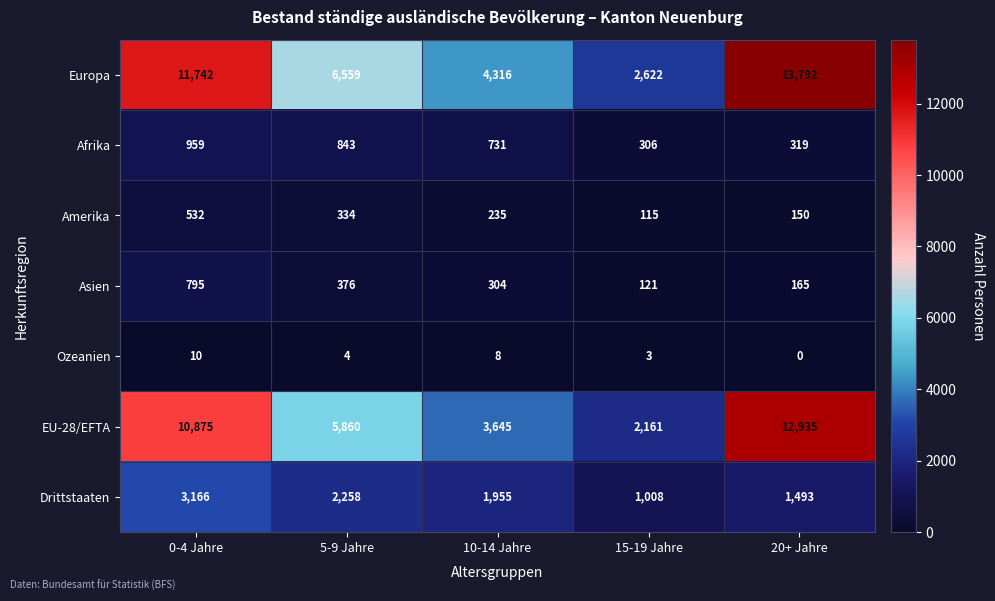

Count the number of categories in the chart.

5